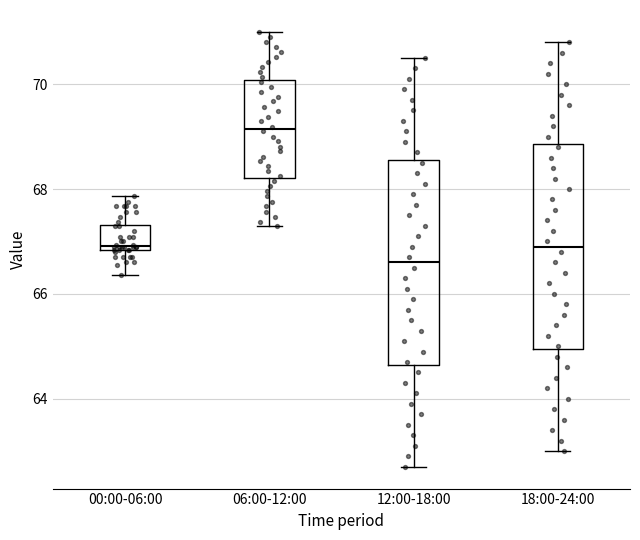

Where is the upper edge of the box for 18:00-24:00 on the y-axis? The values are not printed on the chart, so give them approximately, as read against the axis.

68.8